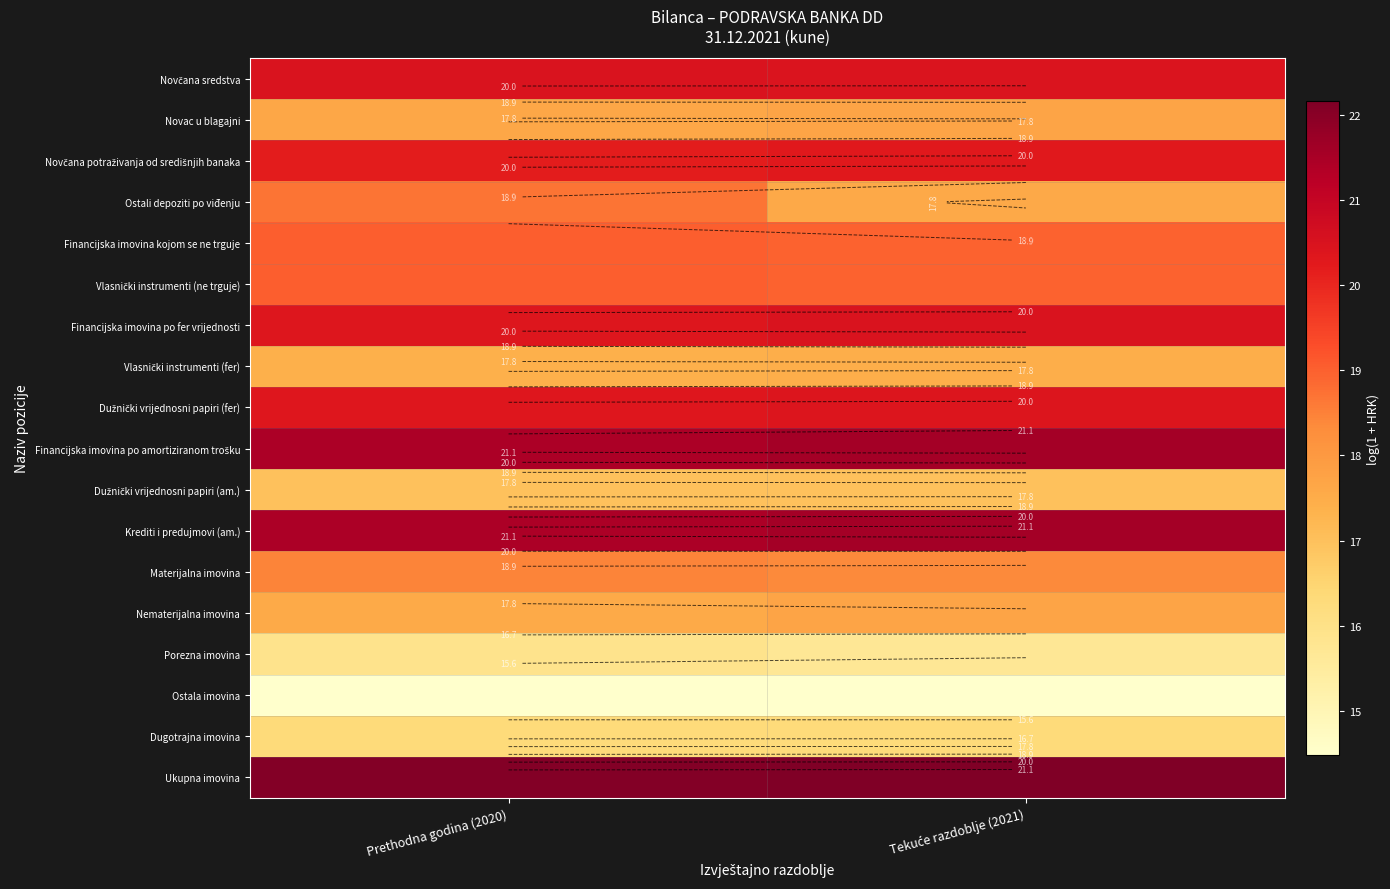

At which category is the sum across all series the highest?

Prethodna godina (2020)